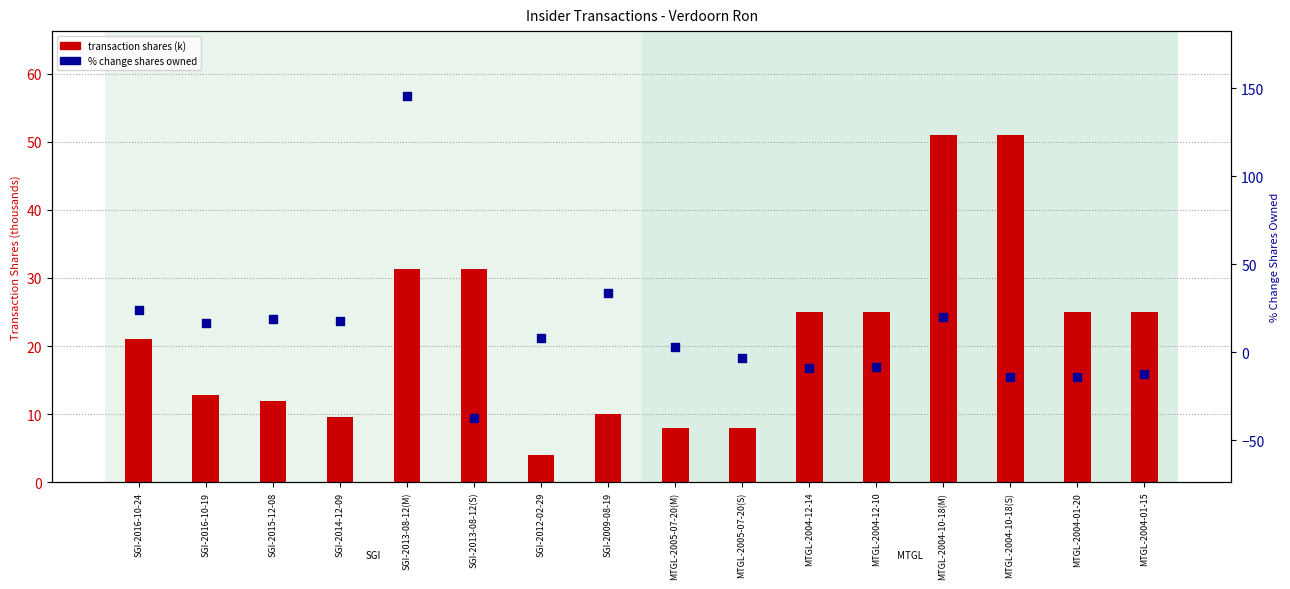

Which series reaches the minimum Y coordinate?

% change shares owned